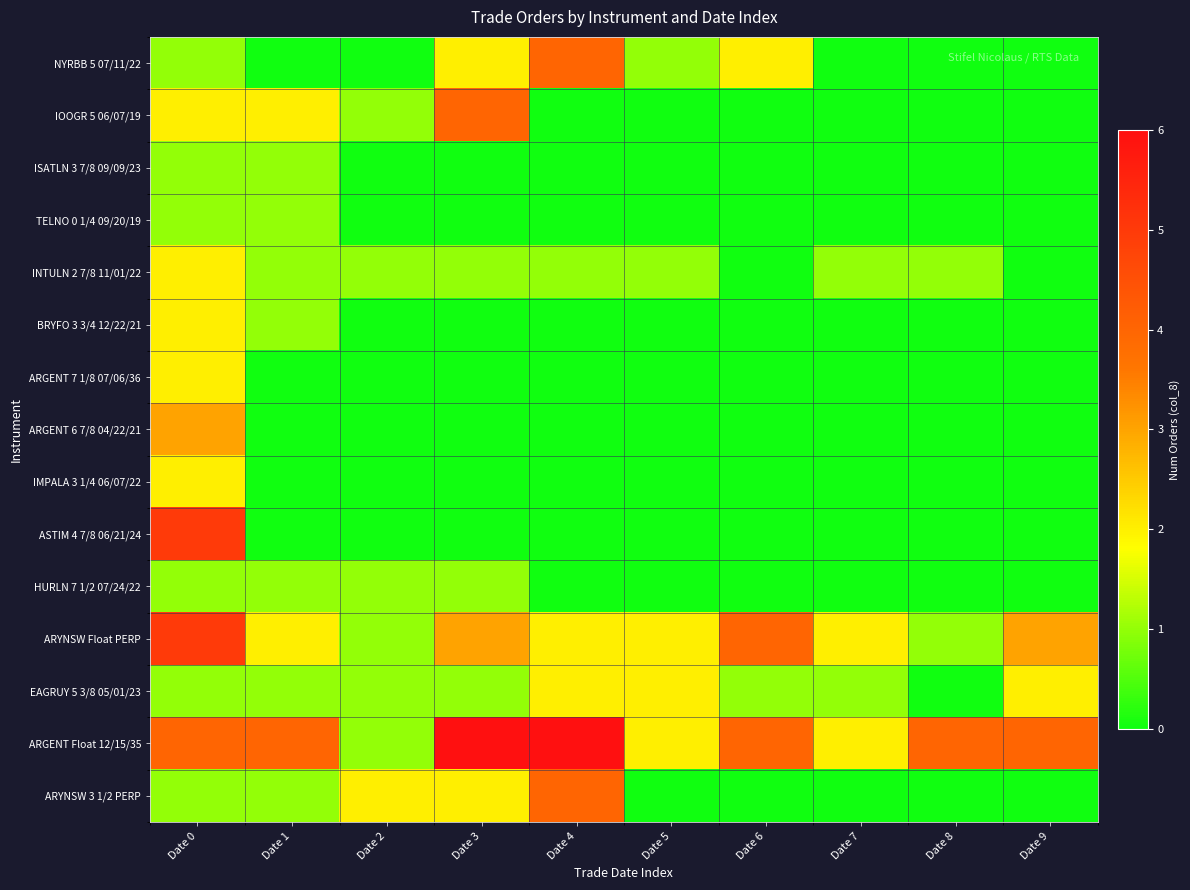

Reading right to left, list all the values displayed in this chart.

NYRBB 5 07/11/22: Date 9=0	Date 8=0	Date 7=0	Date 6=2	Date 5=1	Date 4=4	Date 3=2	Date 2=0	Date 1=0	Date 0=1
IOOGR 5 06/07/19: Date 9=0	Date 8=0	Date 7=0	Date 6=0	Date 5=0	Date 4=0	Date 3=4	Date 2=1	Date 1=2	Date 0=2
ISATLN 3 7/8 09/09/23: Date 9=0	Date 8=0	Date 7=0	Date 6=0	Date 5=0	Date 4=0	Date 3=0	Date 2=0	Date 1=1	Date 0=1
TELNO 0 1/4 09/20/19: Date 9=0	Date 8=0	Date 7=0	Date 6=0	Date 5=0	Date 4=0	Date 3=0	Date 2=0	Date 1=1	Date 0=1
INTULN 2 7/8 11/01/22: Date 9=0	Date 8=1	Date 7=1	Date 6=0	Date 5=1	Date 4=1	Date 3=1	Date 2=1	Date 1=1	Date 0=2
BRYFO 3 3/4 12/22/21: Date 9=0	Date 8=0	Date 7=0	Date 6=0	Date 5=0	Date 4=0	Date 3=0	Date 2=0	Date 1=1	Date 0=2
ARGENT 7 1/8 07/06/36: Date 9=0	Date 8=0	Date 7=0	Date 6=0	Date 5=0	Date 4=0	Date 3=0	Date 2=0	Date 1=0	Date 0=2
ARGENT 6 7/8 04/22/21: Date 9=0	Date 8=0	Date 7=0	Date 6=0	Date 5=0	Date 4=0	Date 3=0	Date 2=0	Date 1=0	Date 0=3
IMPALA 3 1/4 06/07/22: Date 9=0	Date 8=0	Date 7=0	Date 6=0	Date 5=0	Date 4=0	Date 3=0	Date 2=0	Date 1=0	Date 0=2
ASTIM 4 7/8 06/21/24: Date 9=0	Date 8=0	Date 7=0	Date 6=0	Date 5=0	Date 4=0	Date 3=0	Date 2=0	Date 1=0	Date 0=5
HURLN 7 1/2 07/24/22: Date 9=0	Date 8=0	Date 7=0	Date 6=0	Date 5=0	Date 4=0	Date 3=1	Date 2=1	Date 1=1	Date 0=1
ARYNSW Float PERP: Date 9=3	Date 8=1	Date 7=2	Date 6=4	Date 5=2	Date 4=2	Date 3=3	Date 2=1	Date 1=2	Date 0=5
EAGRUY 5 3/8 05/01/23: Date 9=2	Date 8=0	Date 7=1	Date 6=1	Date 5=2	Date 4=2	Date 3=1	Date 2=1	Date 1=1	Date 0=1
ARGENT Float 12/15/35: Date 9=4	Date 8=4	Date 7=2	Date 6=4	Date 5=2	Date 4=6	Date 3=6	Date 2=1	Date 1=4	Date 0=4
ARYNSW 3 1/2 PERP: Date 9=0	Date 8=0	Date 7=0	Date 6=0	Date 5=0	Date 4=4	Date 3=2	Date 2=2	Date 1=1	Date 0=1